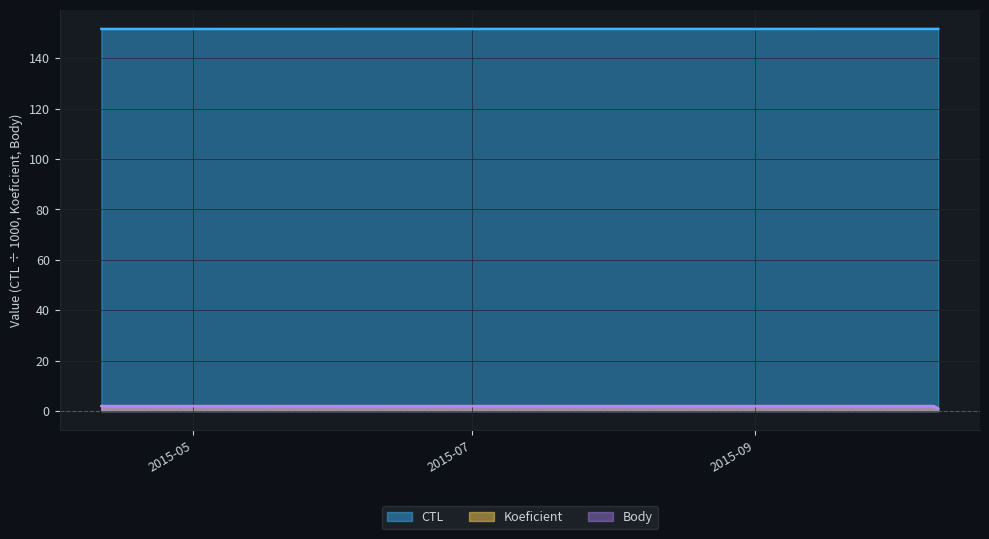

What is the value of the Koeficient point at the 1st from the left?

2.0